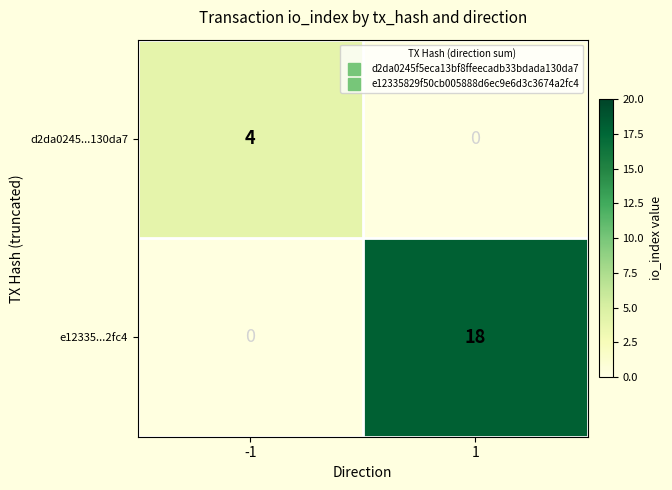

Which has a higher value, 1 or -1?

-1